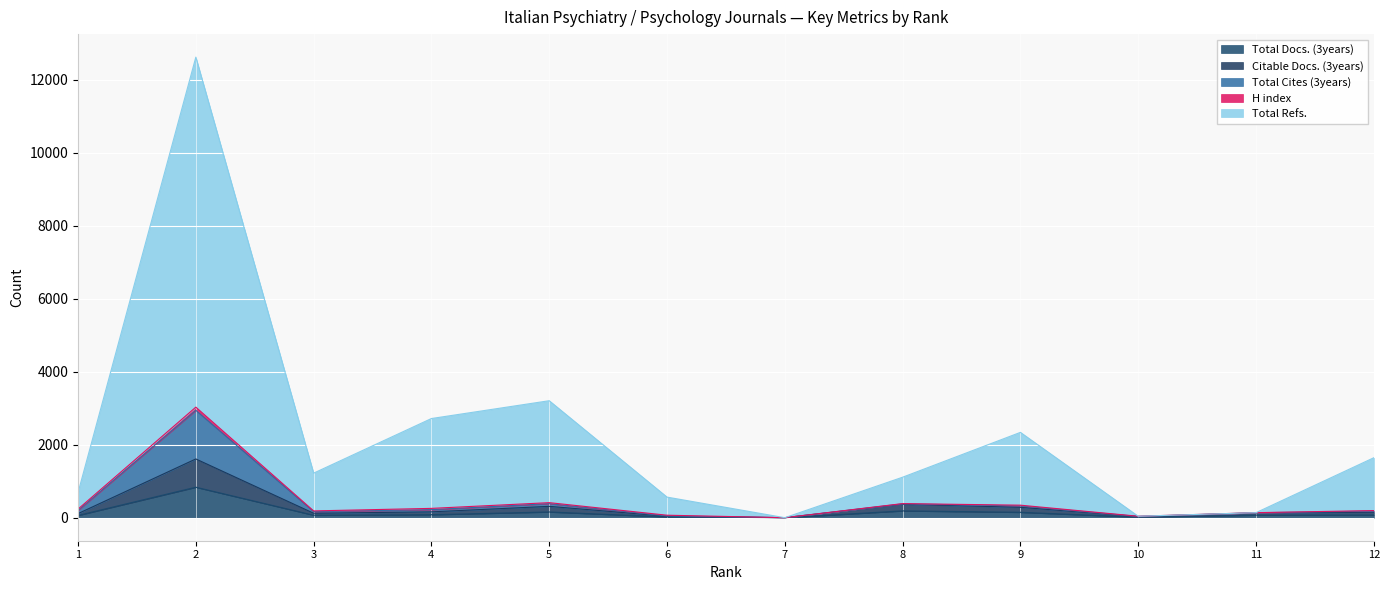

True or false: Citable Docs. (3years) and Total Docs. (3years) cross at least once.

False